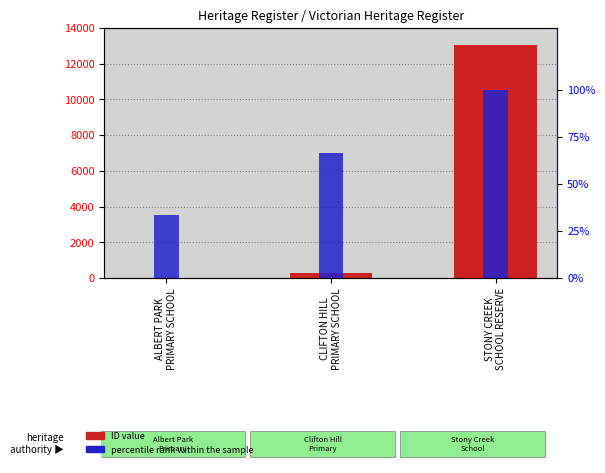

What is the difference between the maximum and second lowest values in the ID series?

12728.0